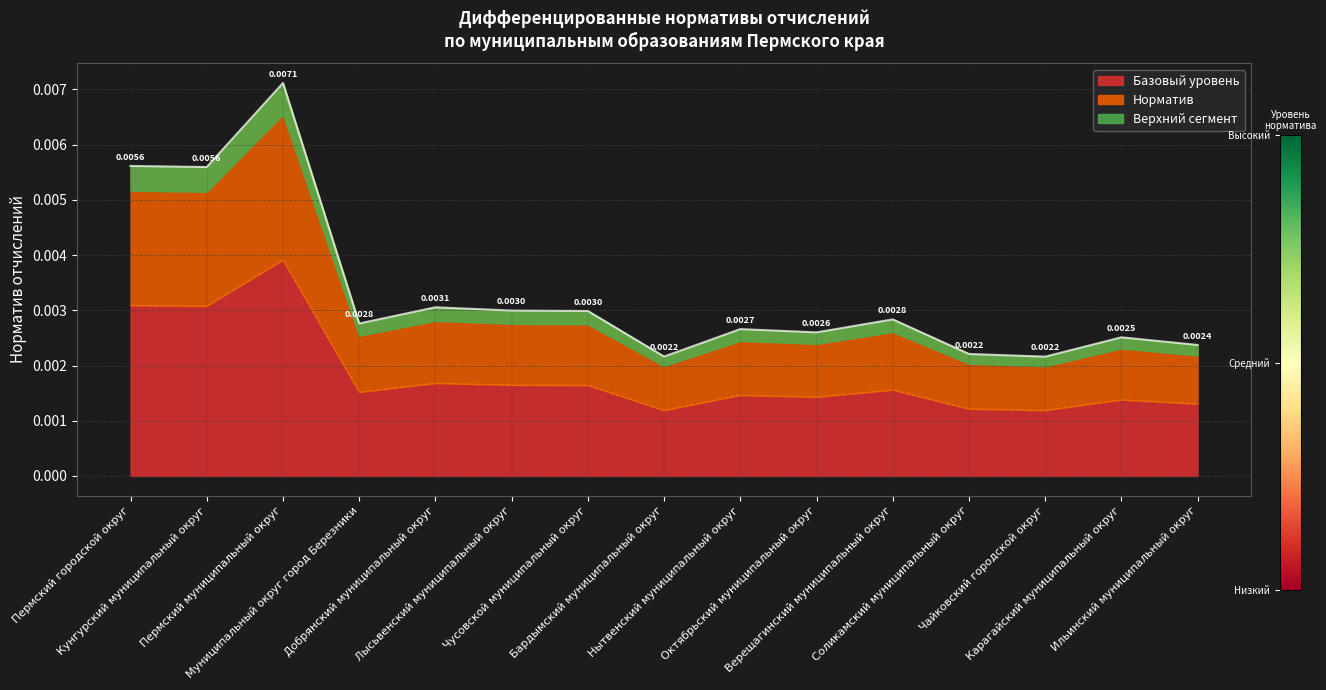

Is it true that the value at Чусовской муниципальный округ is 0.0?

True